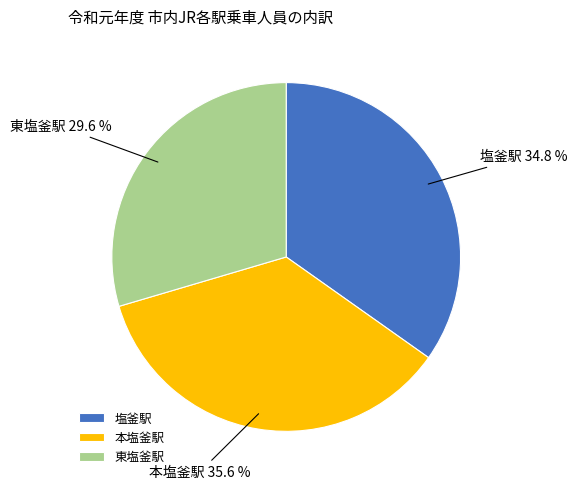

True or false: 本塩釜駅 accounts for 27% of the total.

False